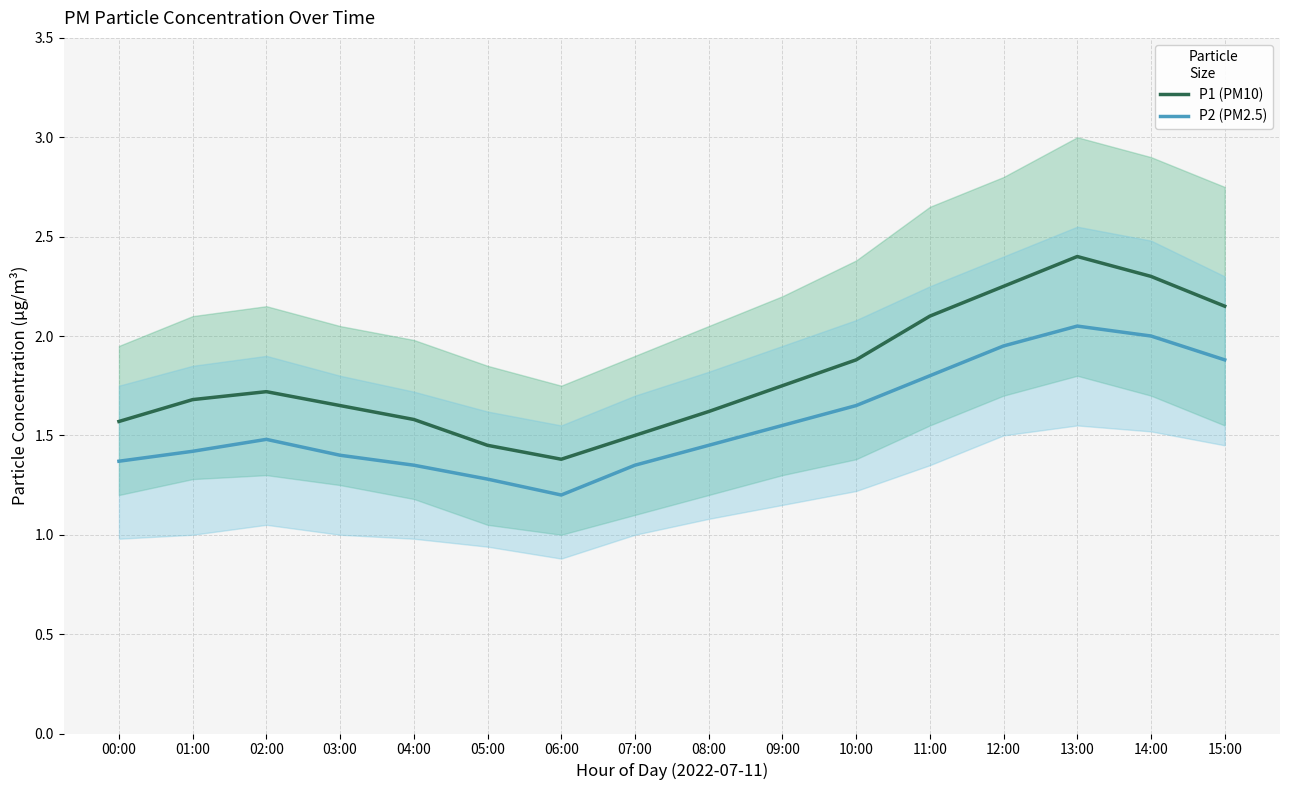

How many distinct data groups are displayed?

2